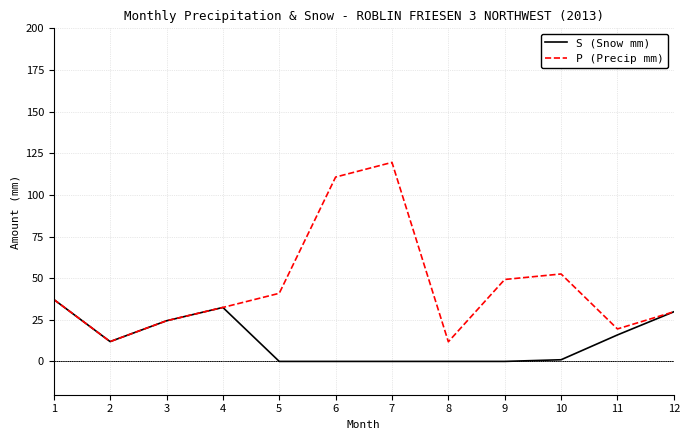

What is the total value across all series at 5?

40.9